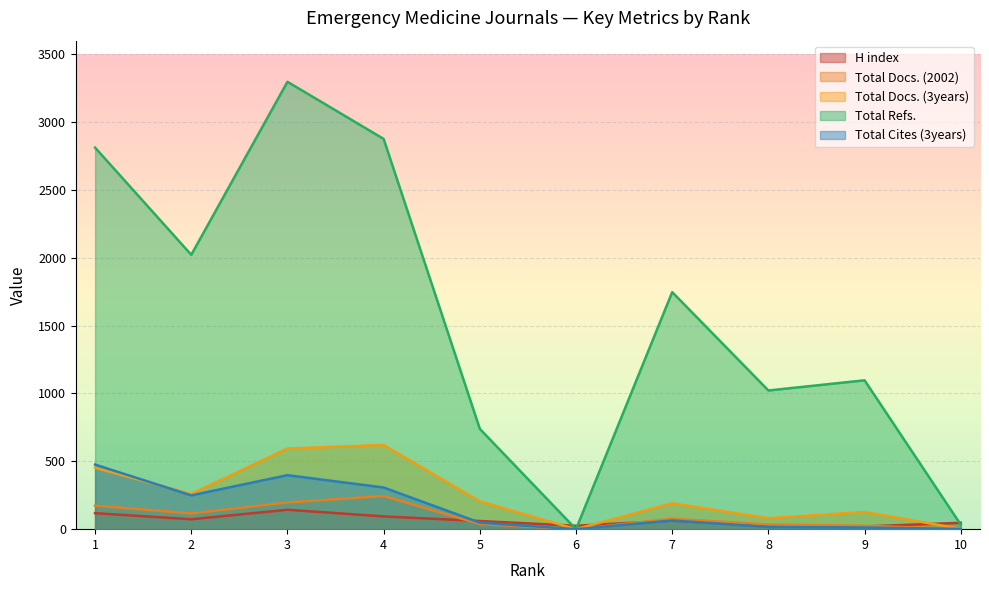

Which series changed the most between 4 and 5?

Total Refs.